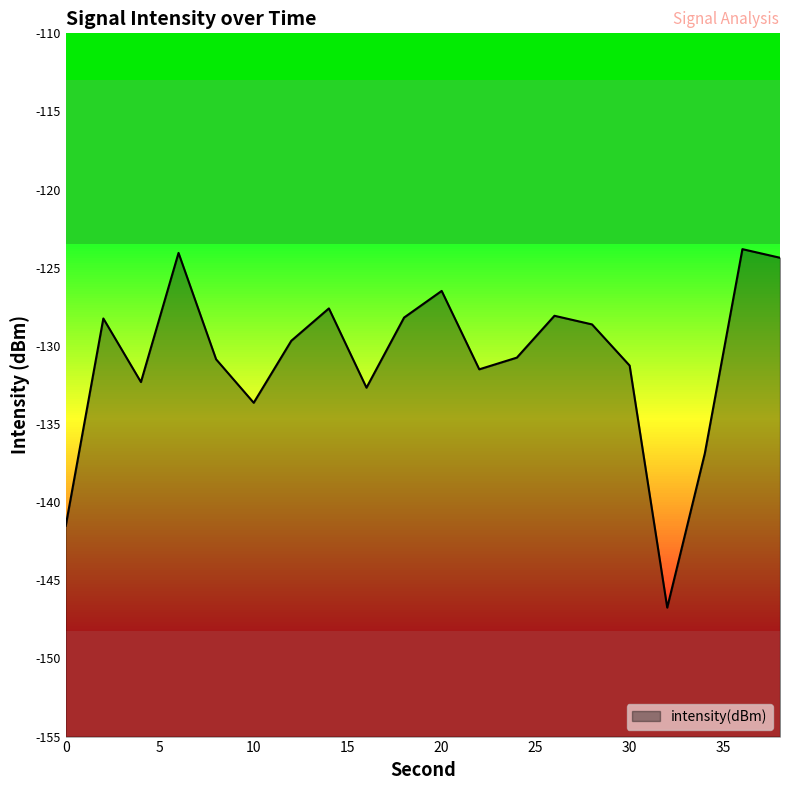

The chart shows a value of -127.6 at 14. True or false?

True